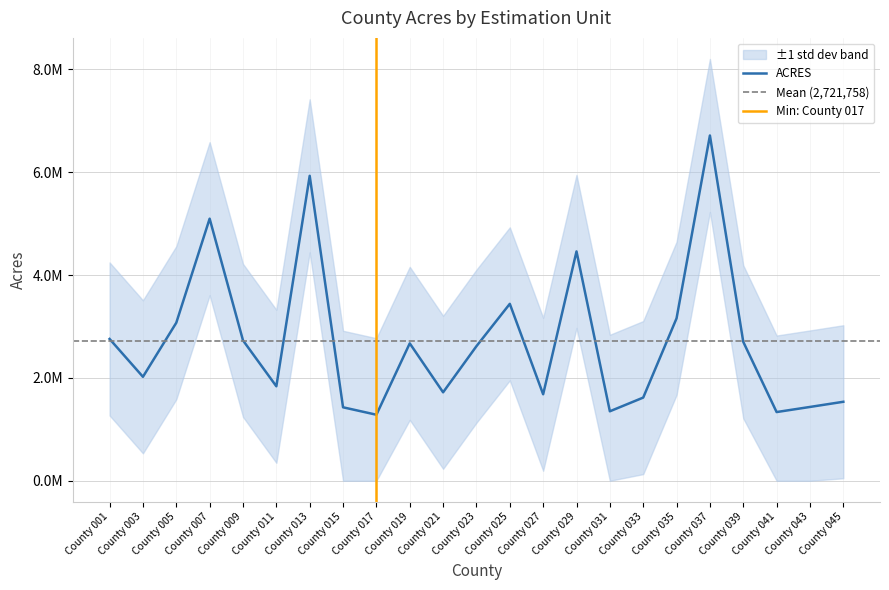

Reading left to right, extract all data points from this chart.

County 001=2757613	County 003=2021729	County 005=3072988	County 007=5096959	County 009=2729653	County 011=1837124	County 013=5930088	County 015=1428579	County 017=1283969	County 019=2671802	County 021=1720074	County 023=2616954	County 025=3440445	County 027=1681849	County 029=4459826	County 031=1350969	County 033=1617318	County 035=3158807	County 037=6714319	County 039=2701941	County 041=1336034	County 043=1435352	County 045=1536038